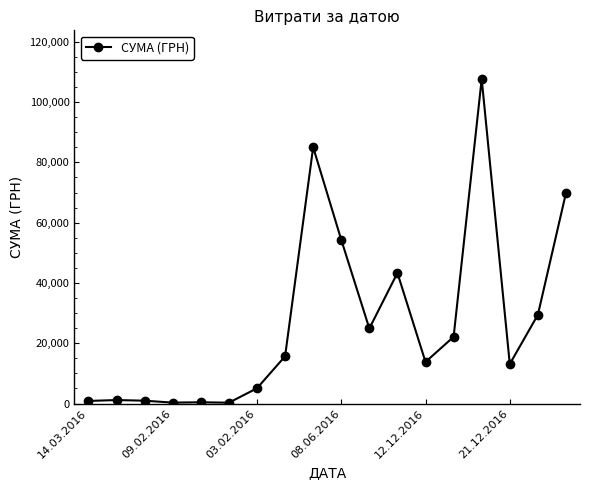

True or false: there are more than 2 points higher than both neighbors.

True